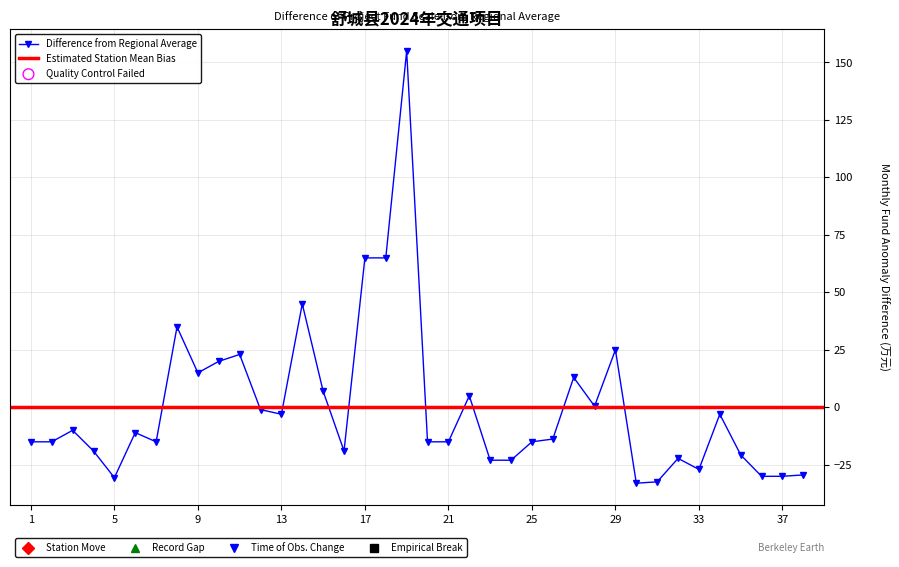

Which has a higher value, 16 or 29?

29